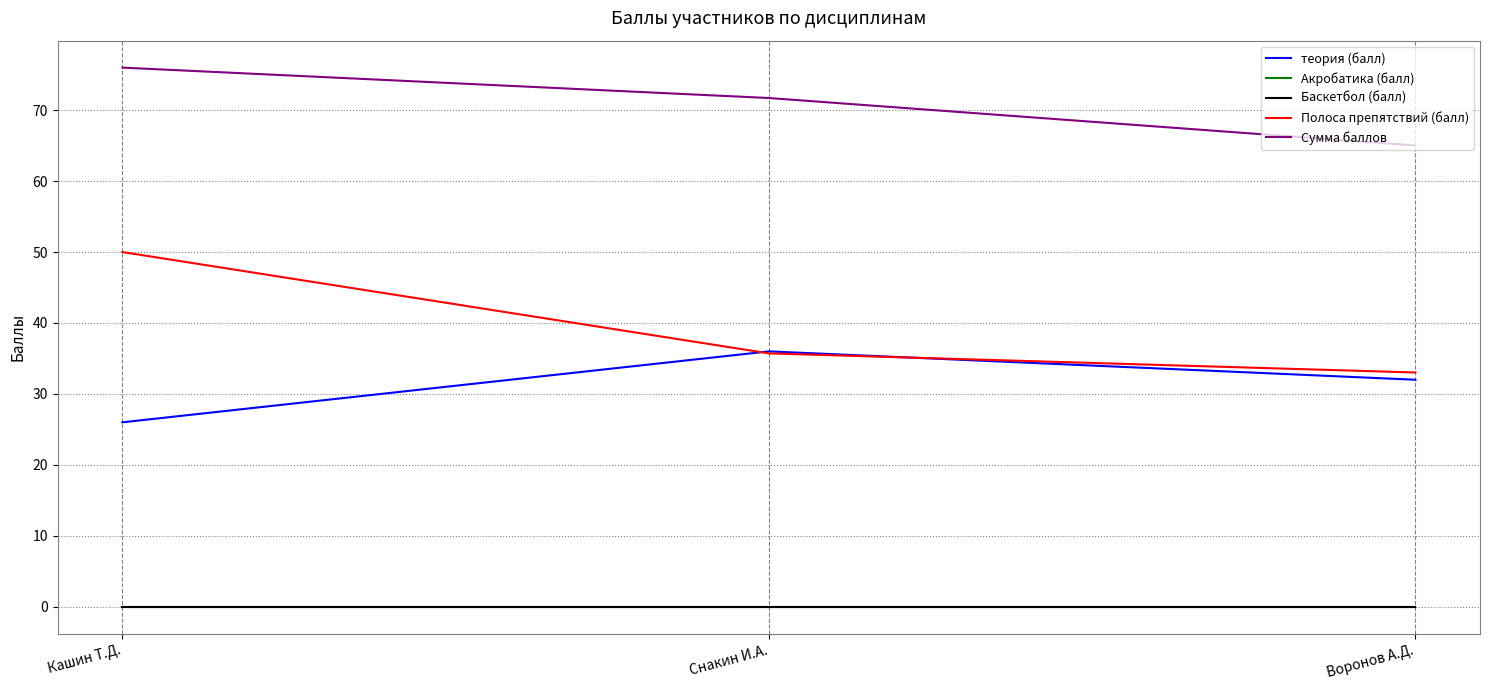

Does the chart display data point markers on the line(s)?

No